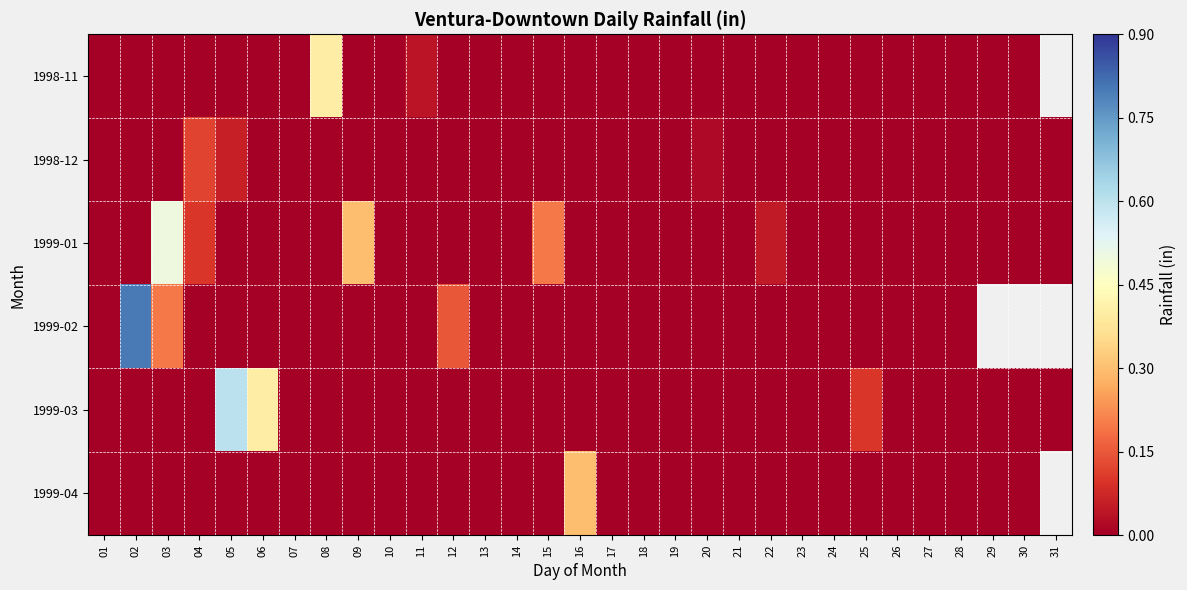

How many 1998-12 values are between 0 and 1?

31